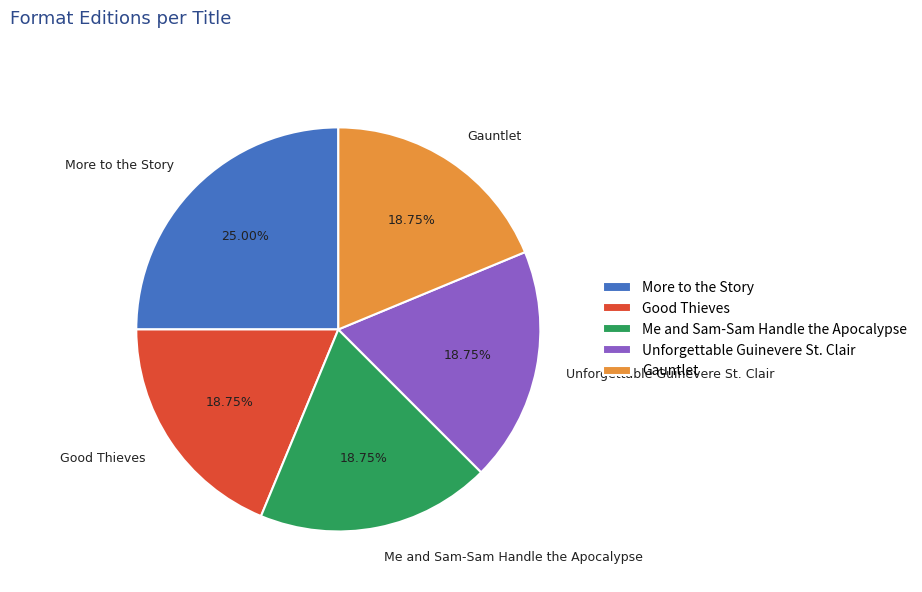

Is there any slice that represents more than half of the pie?

No